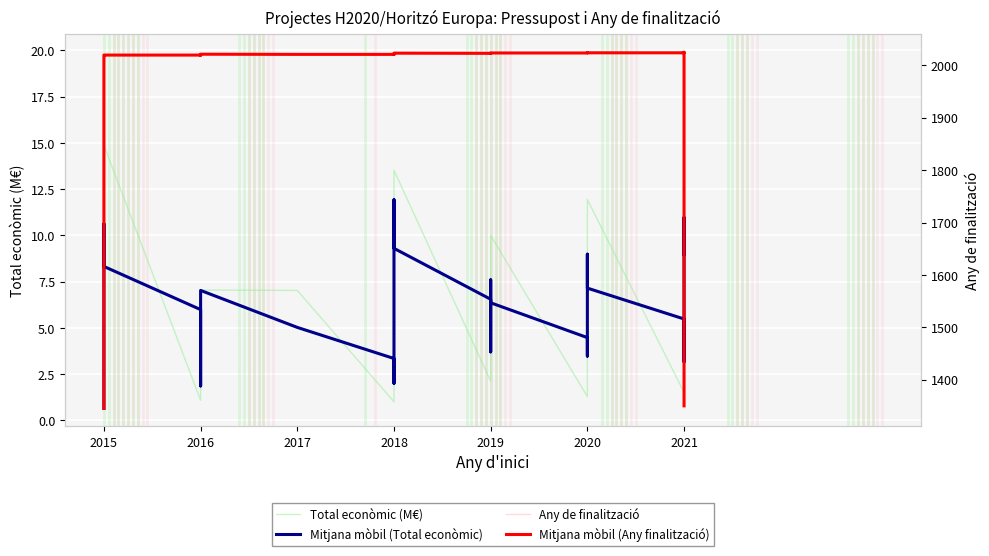

How many data points in Total econòmic (M€) are above 4?

23